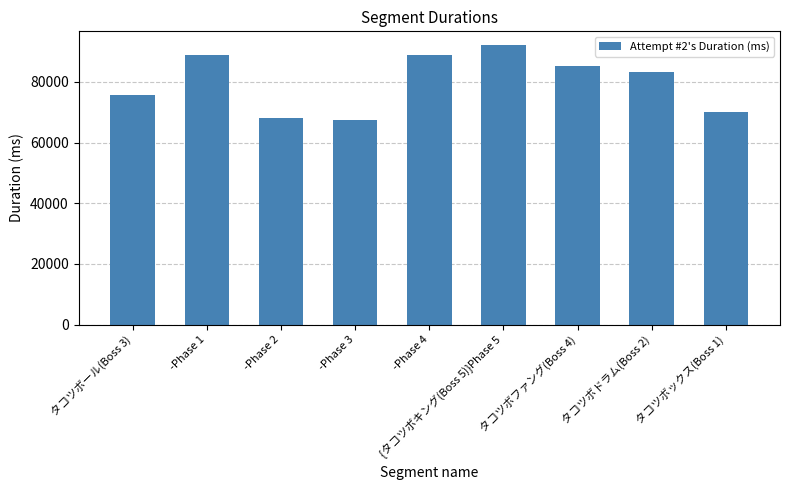

What is the value of the 8th bar from the left?

83190